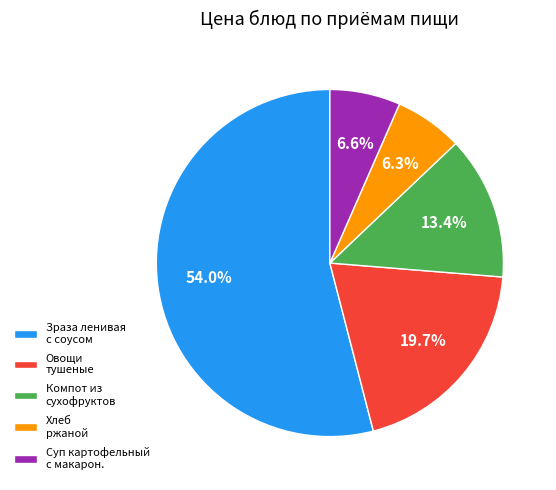

Does any single category account for the majority?

Yes